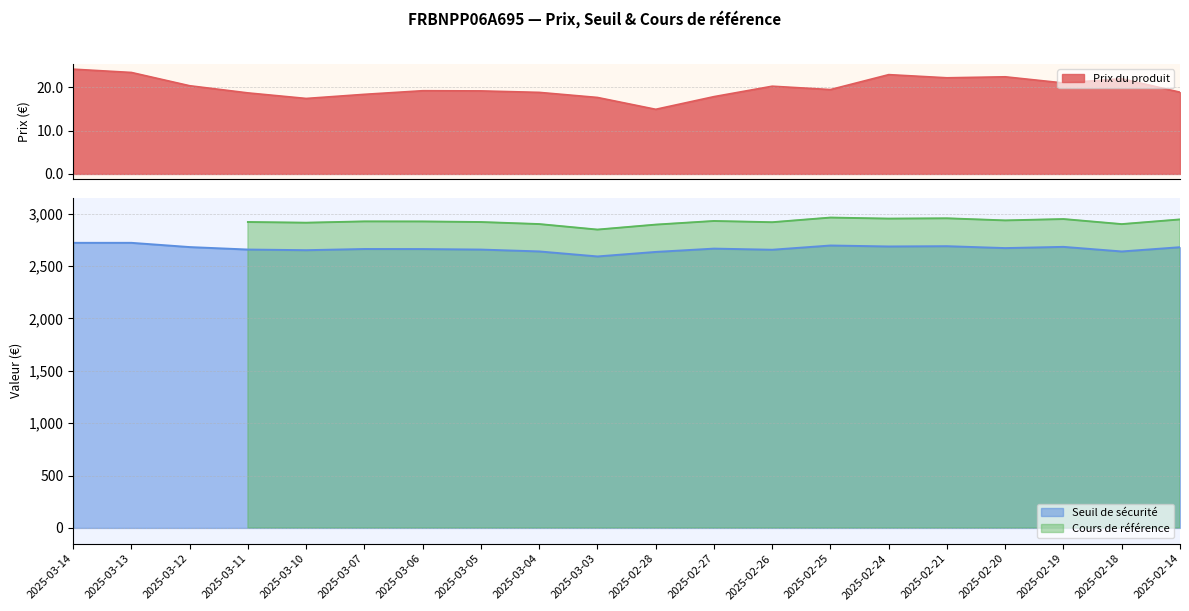

What is the value of the Seuil de sécurité point at the 20th from the left?

2680.3